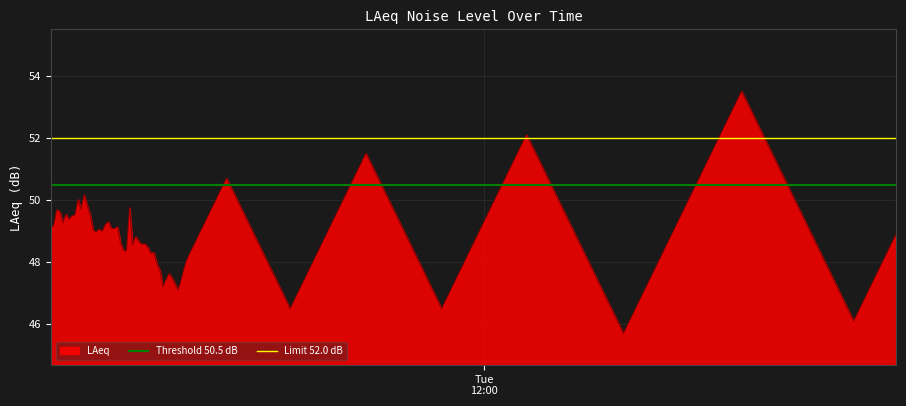

What is the minimum value for LAeq?

45.7